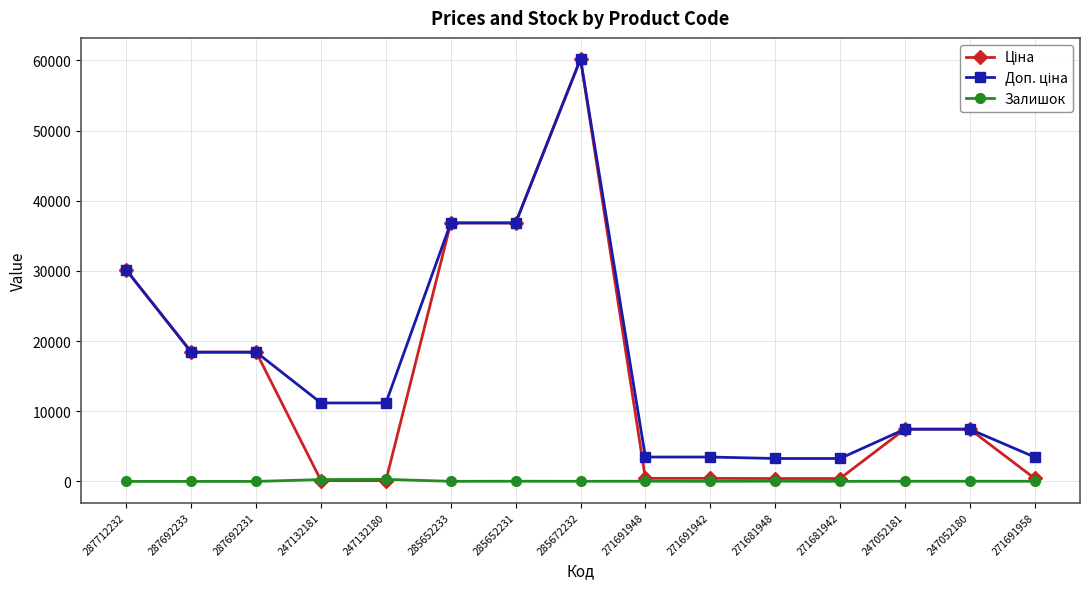

At which category is the sum across all series the highest?

285672232